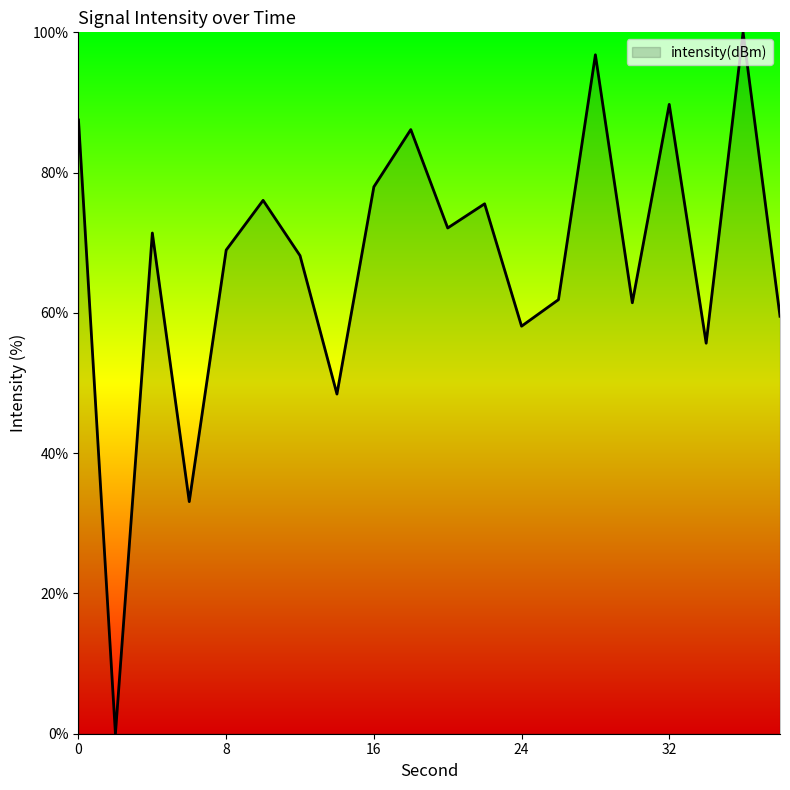

What is the difference between the maximum and minimum values?

100.0